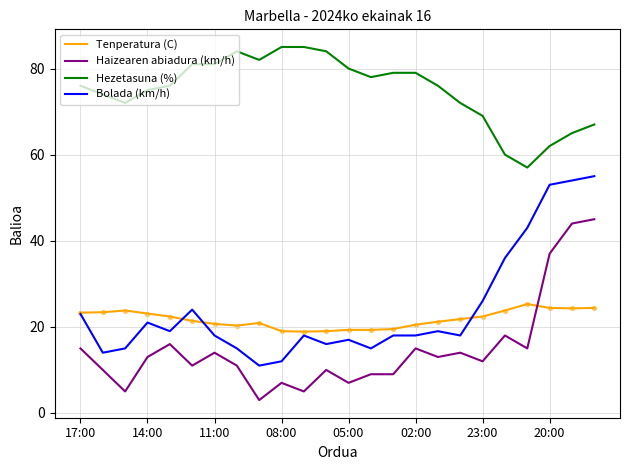

Which series has the largest total across all categories?

Hezetasuna (%)